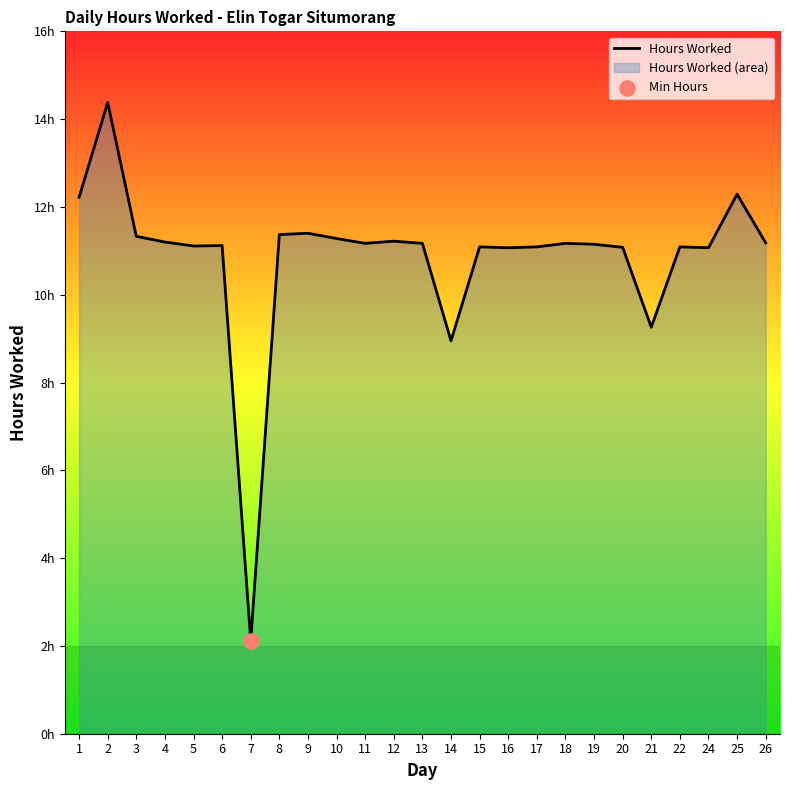

What is the change in value from 4 to 14?

-2.2